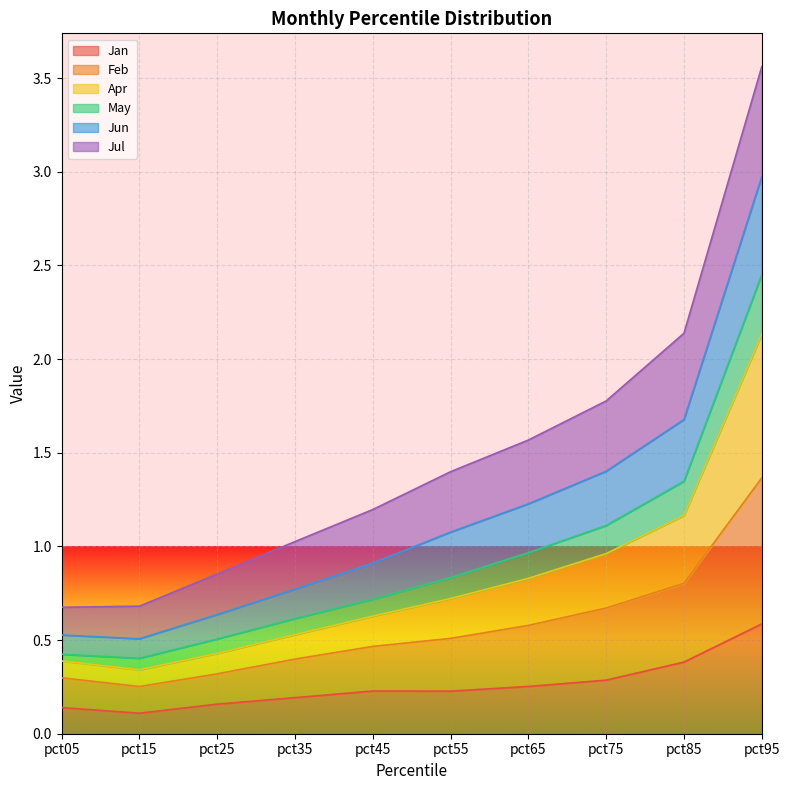

How many lines are shown in the chart?

6